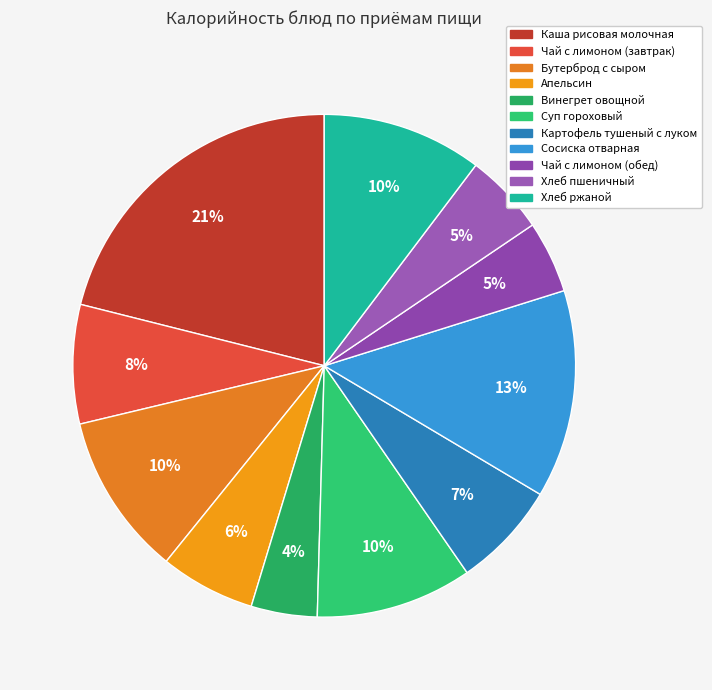

To the nearest percent, what is the difference between the Хлеб пшеничный and Бутерброд с сыром slice percentages?

5%